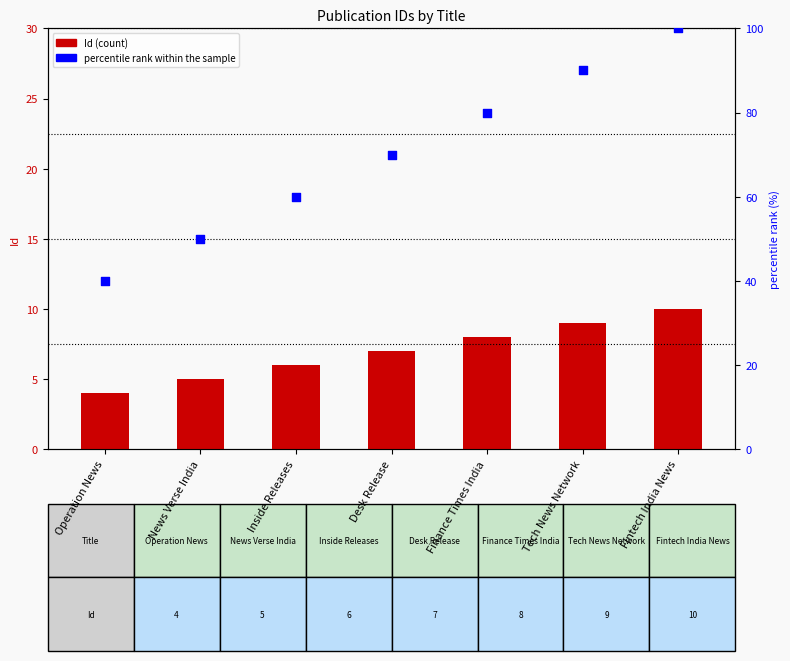

Which series has the largest total across all categories?

percentile rank within sample